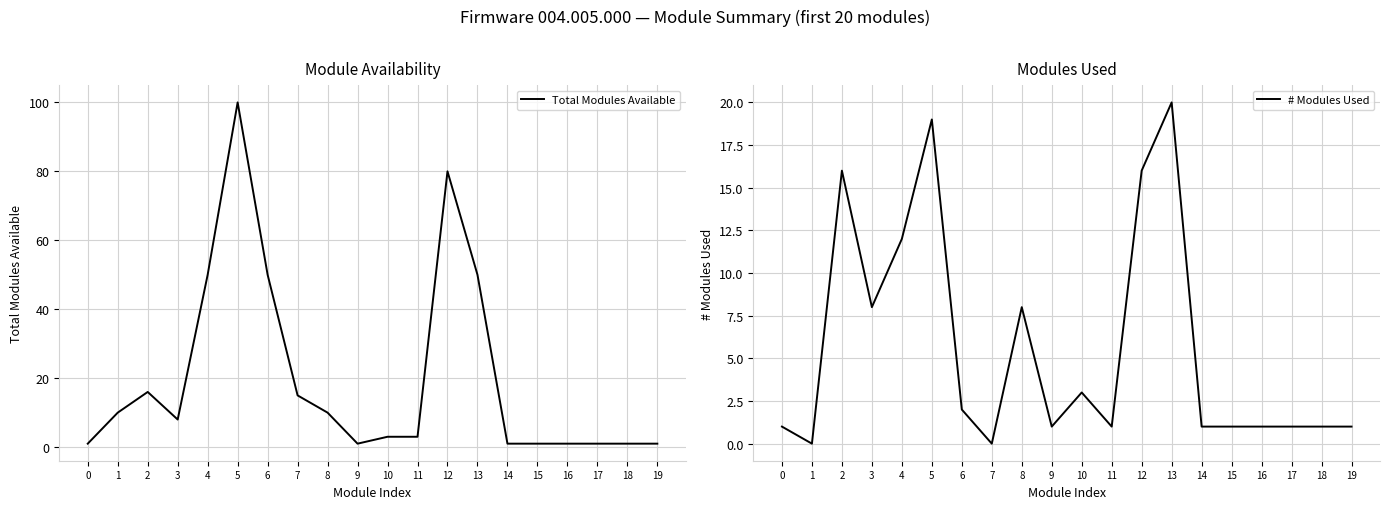

What is the sum of all # Modules Used values?

113